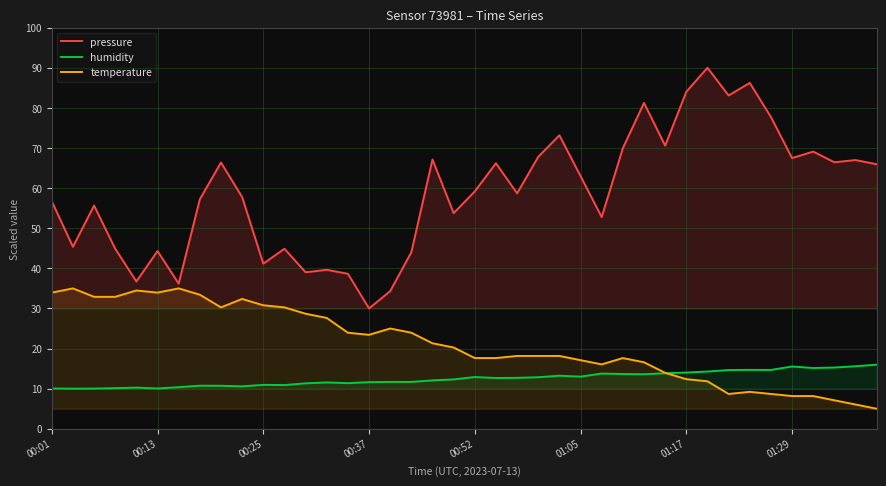

Which series has the widest spread of values?

pressure